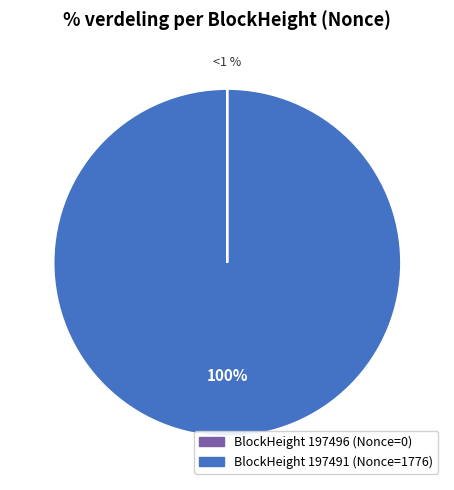

What is the change in value from 197496 to 197491?

+1776